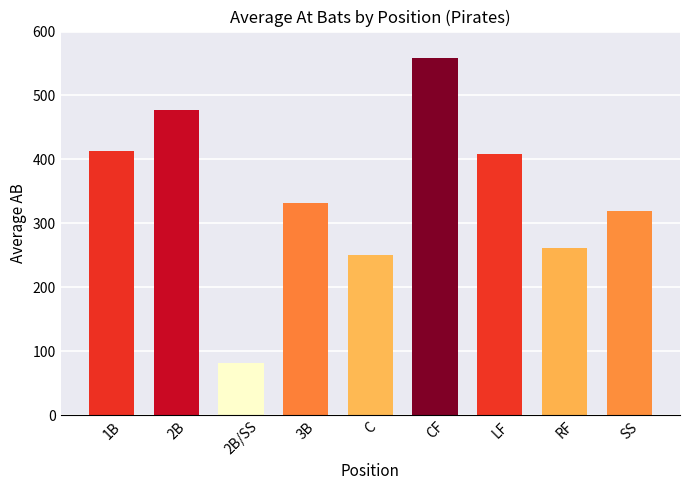

Is it true that the value at CF is 558?

True